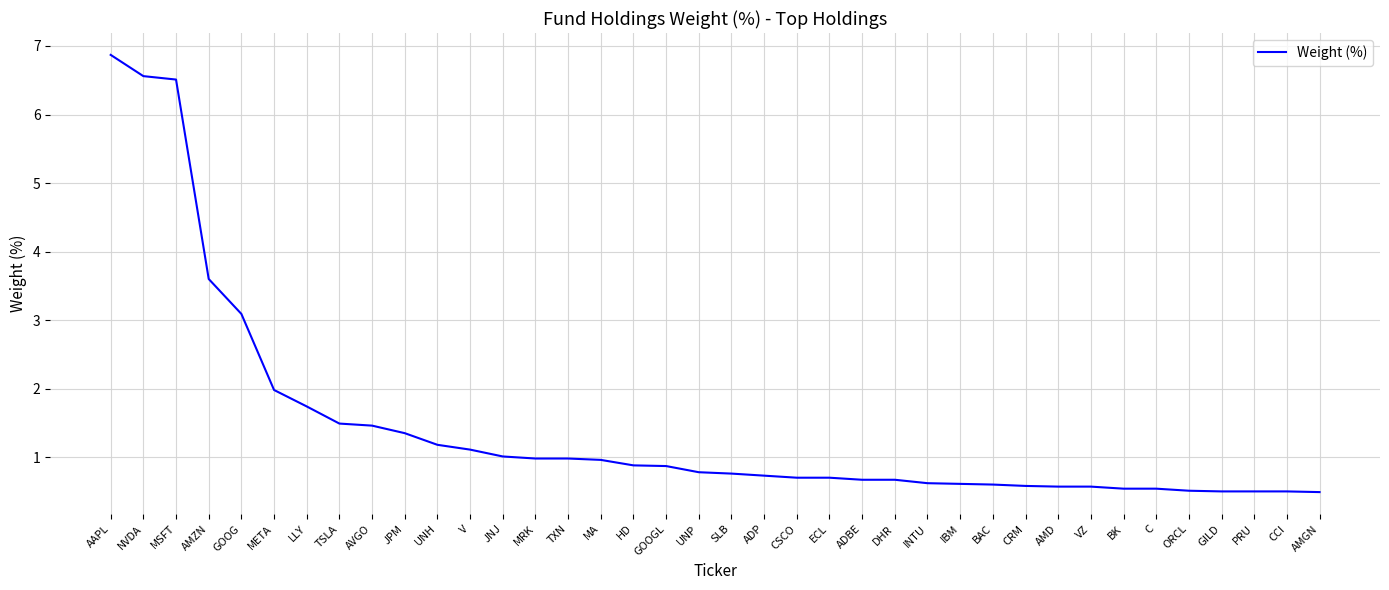

The chart shows a value of 0.8 at AMD. True or false?

False